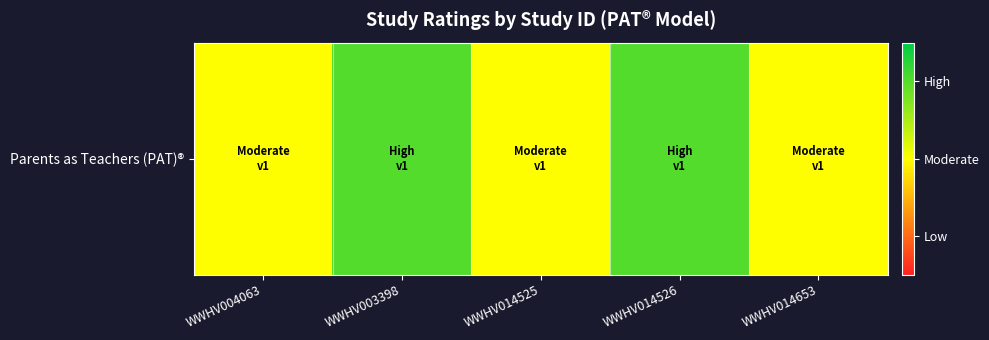

True or false: the data shows 4 at WWHV014526.

False